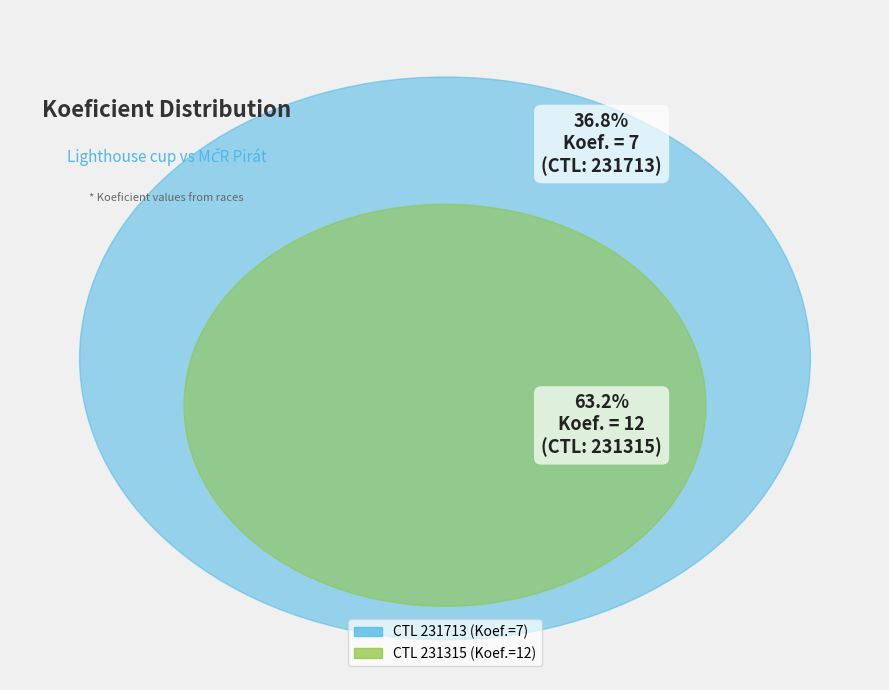

To the nearest percent, what is the difference between the 231315 and 231713 slice percentages?

26%